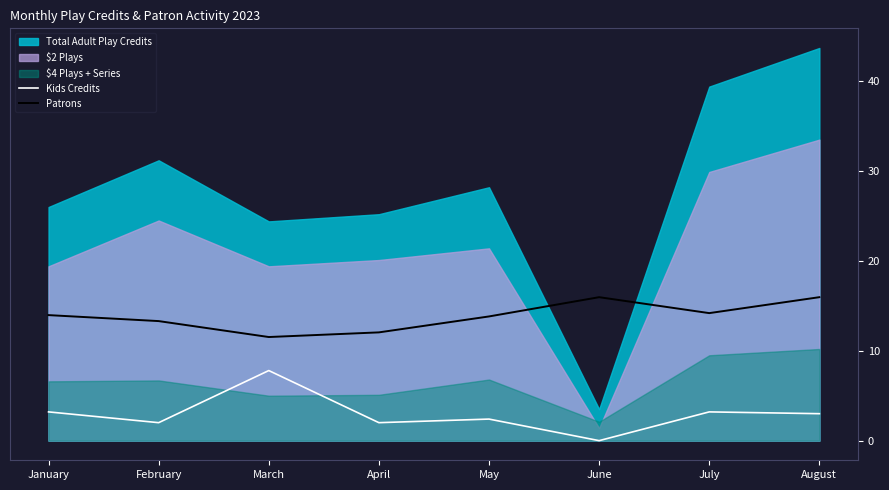

True or false: Patrons and Kids Credits intersect in this chart.

False